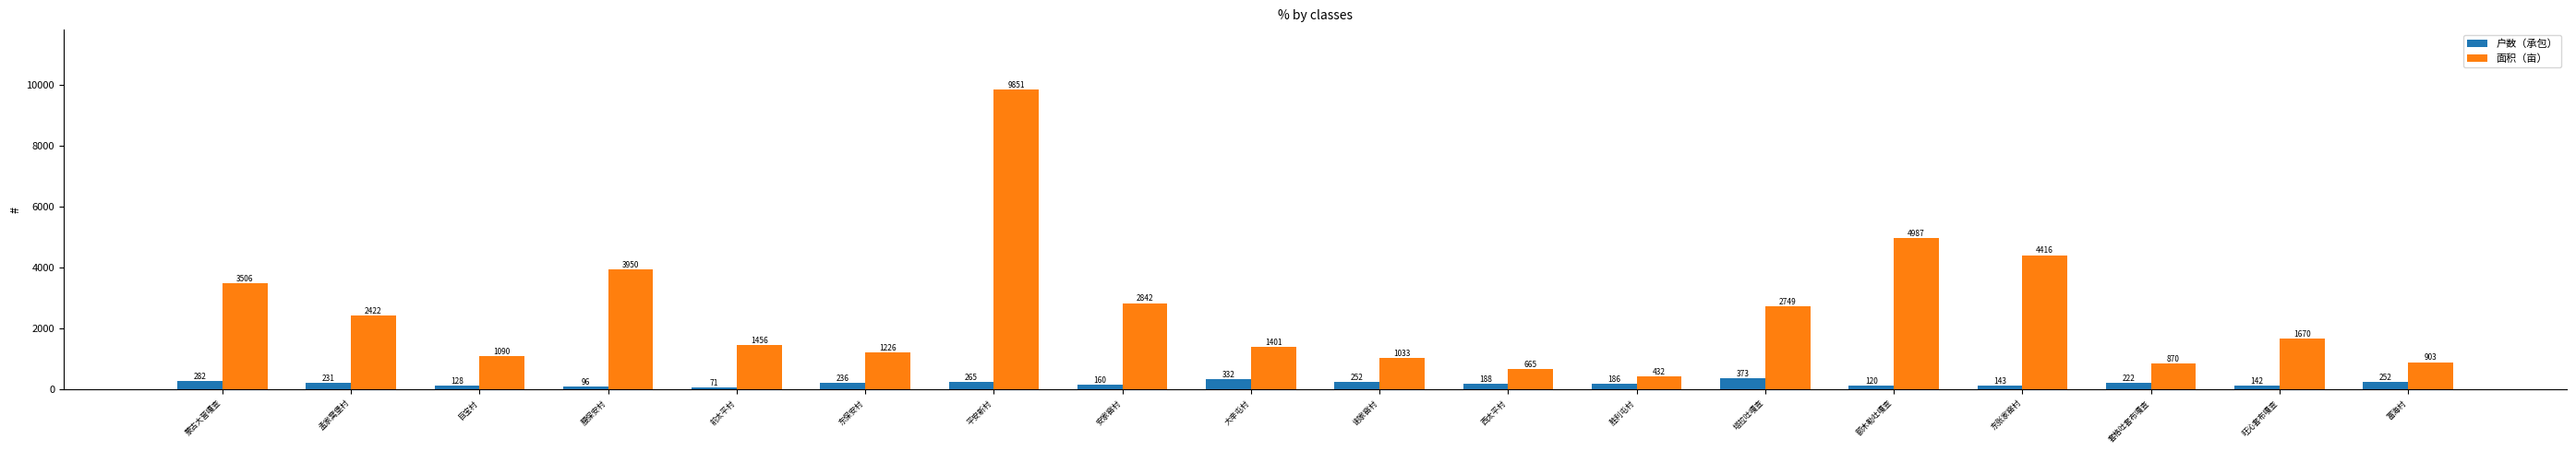

How many bars are there in each group?

2